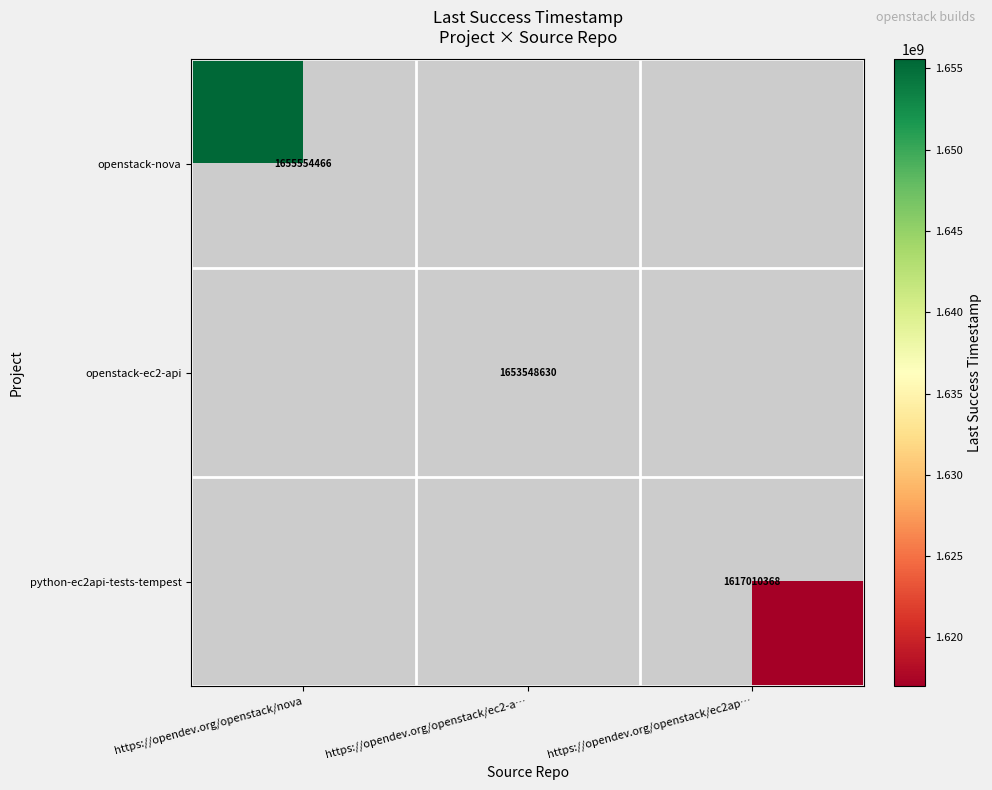

Which label corresponds to the smallest value in the chart?

https://opendev.org/openstack/ec2ap…